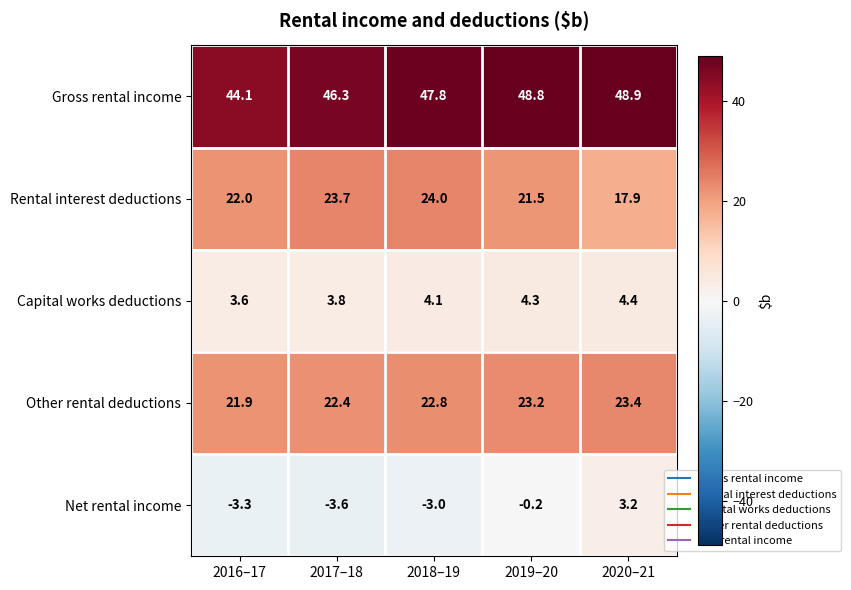

How many series are shown in this chart?

5